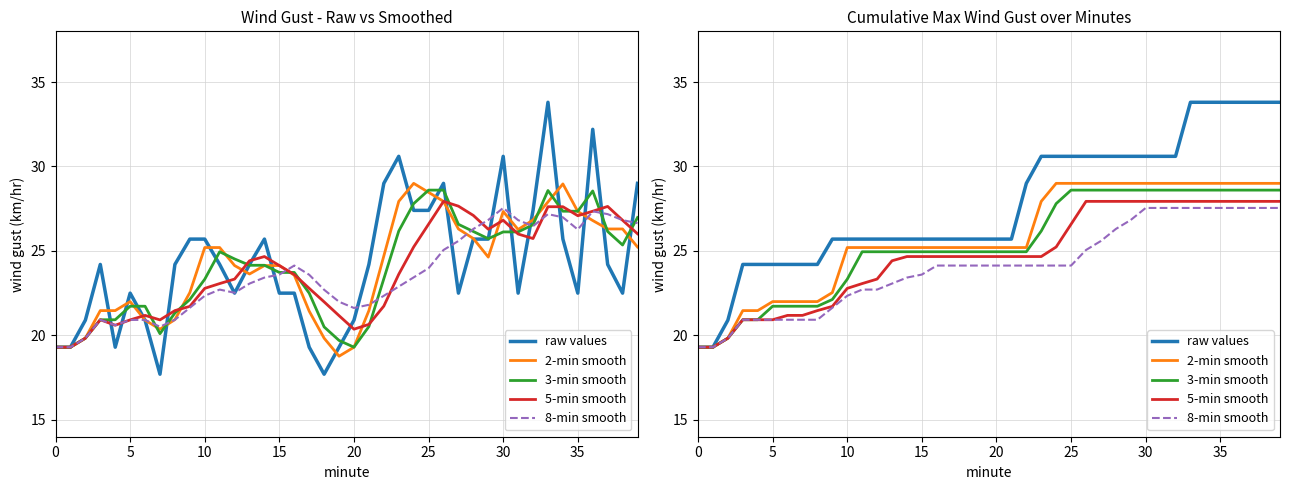

Is the value of 5-min smooth at 34 greater than the value of 8-min smooth at 10?

Yes